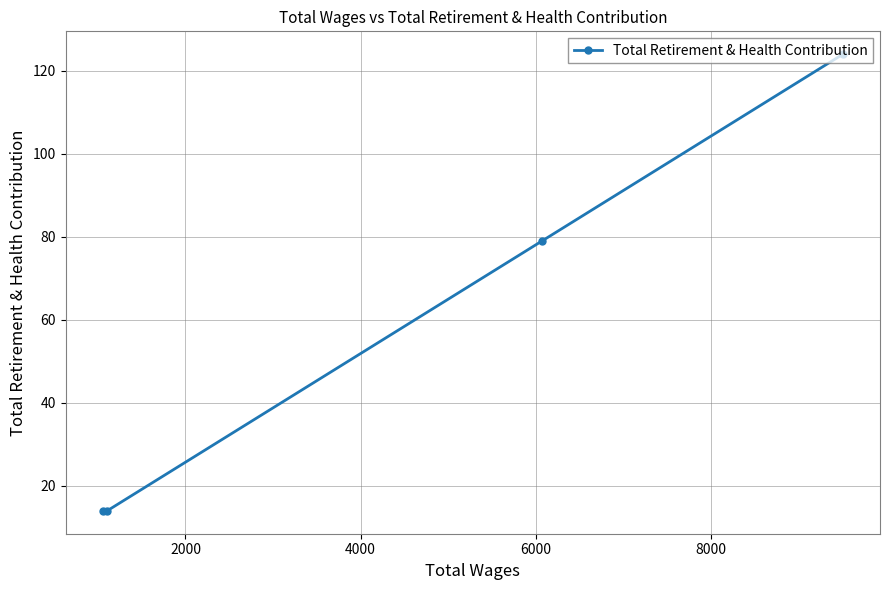

What is the minimum value shown in the chart?

14